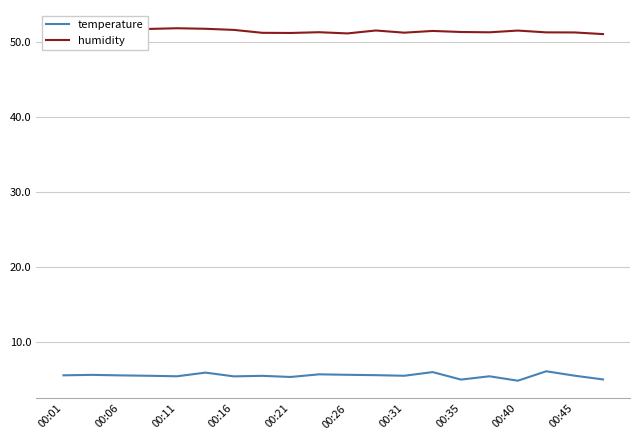

How many lines are shown in the chart?

2